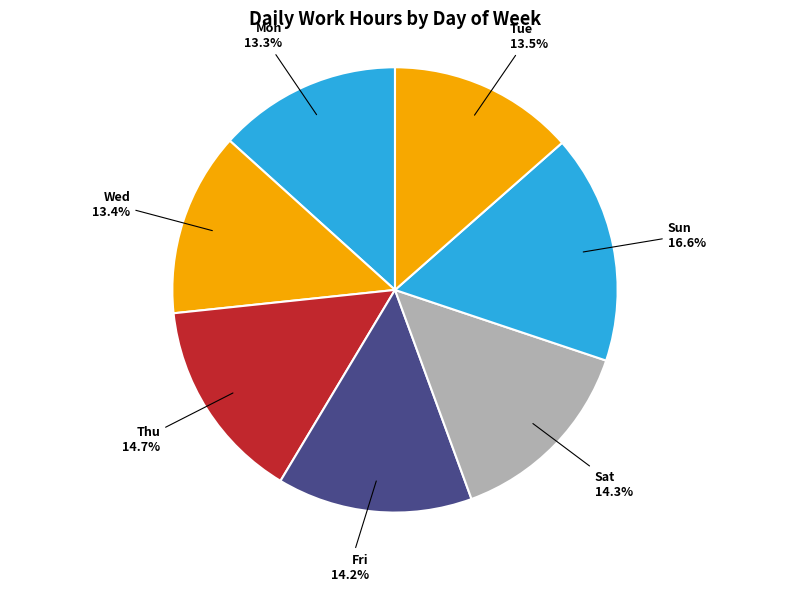

True or false: Fri accounts for 20% of the total.

False